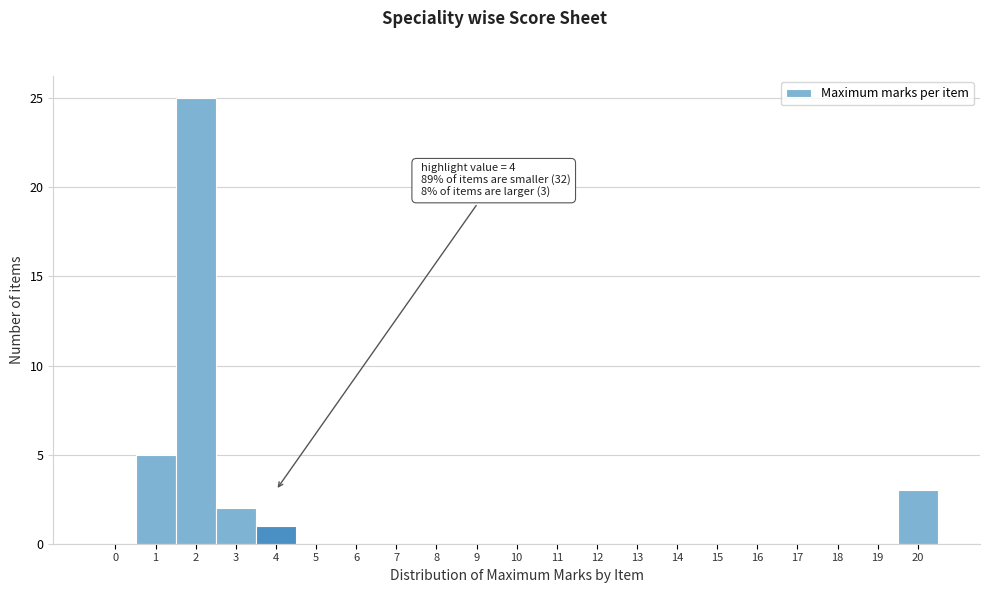

Reading left to right, list all the values displayed in this chart.

0=0	1=5	2=25	3=2	4=1	5=0	6=0	7=0	8=0	9=0	10=0	11=0	12=0	13=0	14=0	15=0	16=0	17=0	18=0	19=0	20=3